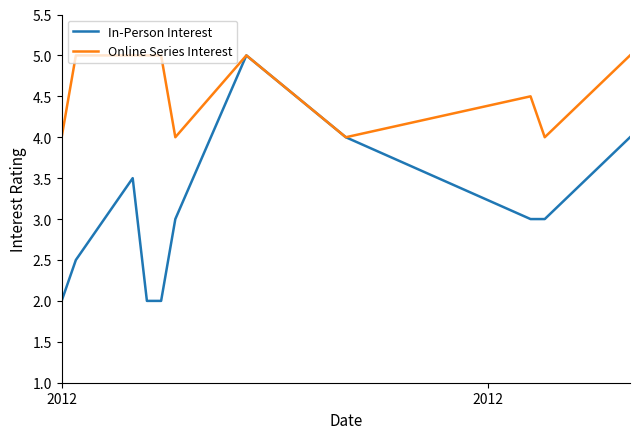

Rank the series by their average value, from lowest to highest.

In-Person Interest, Online Series Interest